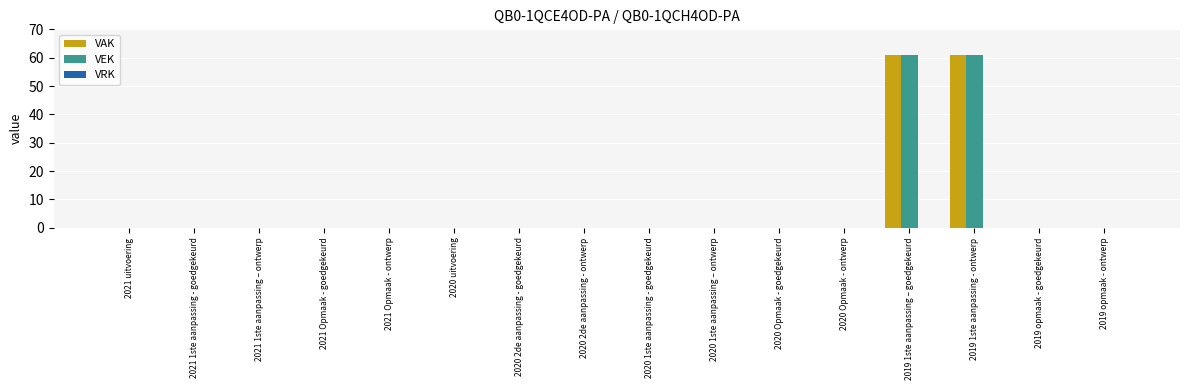

What is the sum of all VEK values?

122